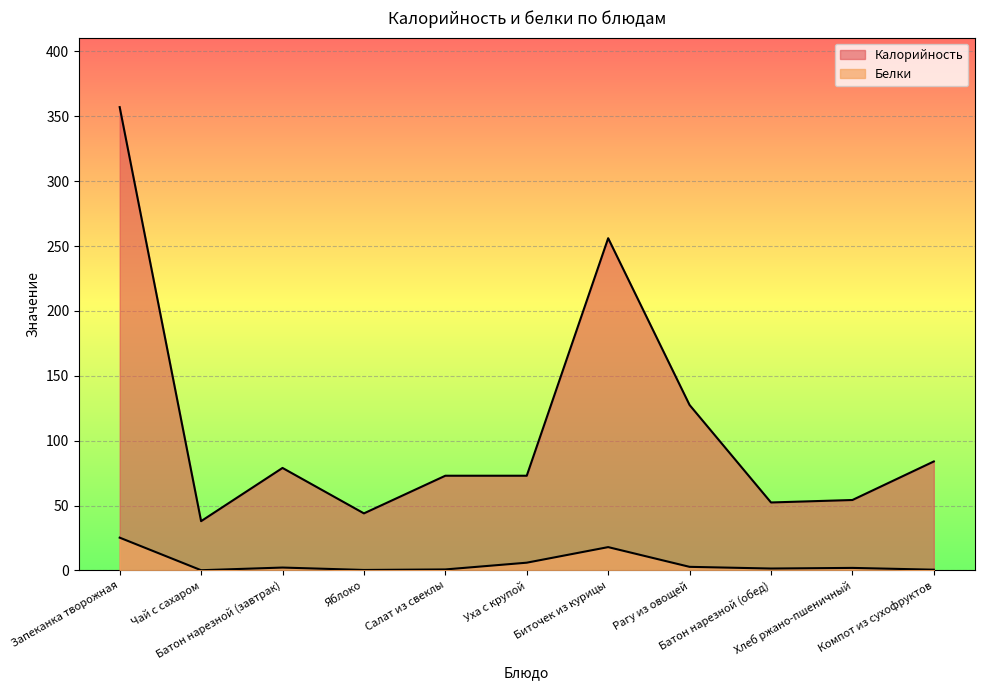

How many data points in Белки are above 1?

7